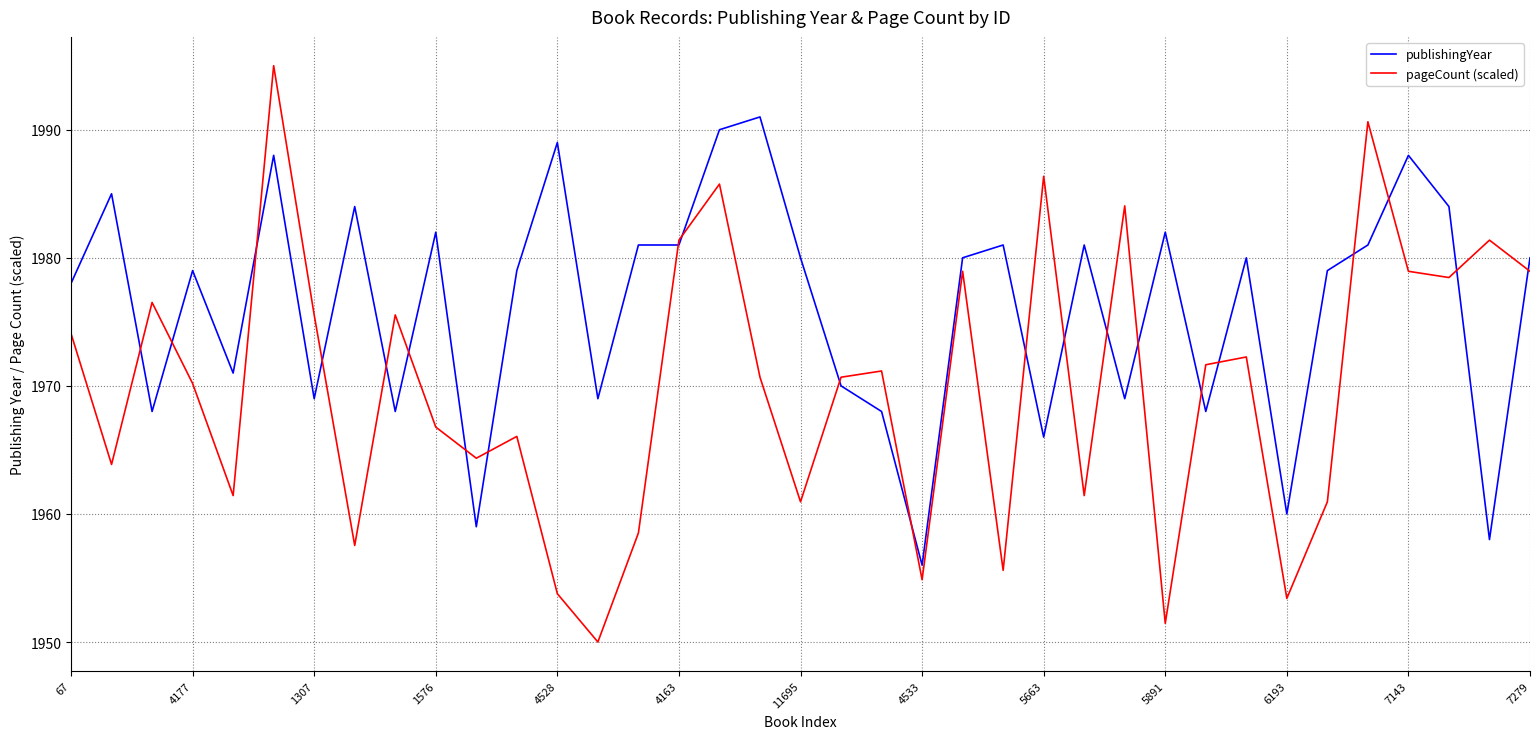

List the series in order of their peak value, highest first.

pageCount (scaled), publishingYear